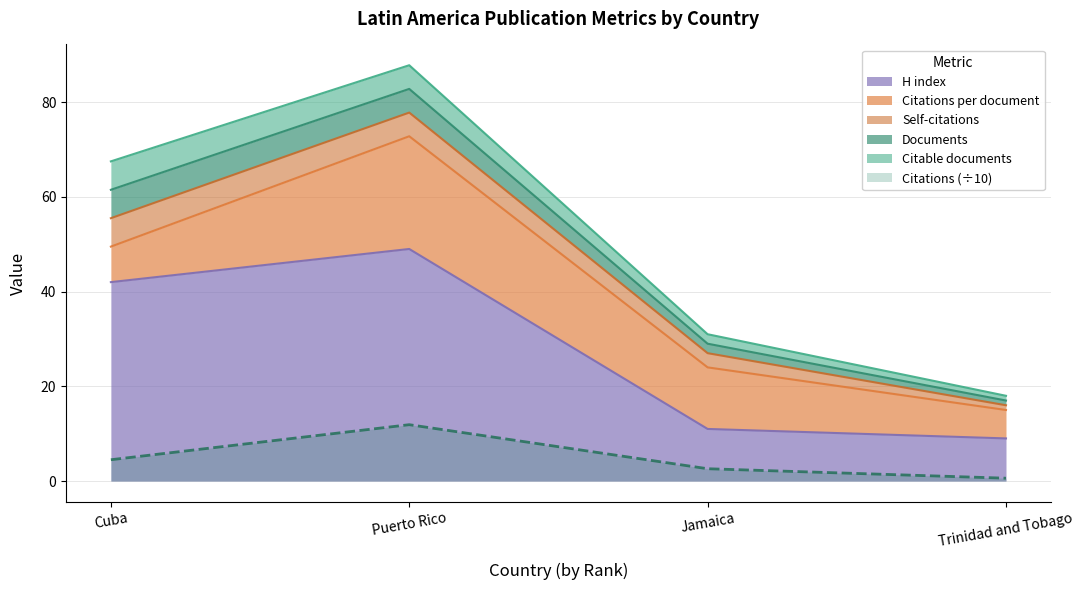

Which category has the lowest value in the Citable documents series?

Trinidad and Tobago